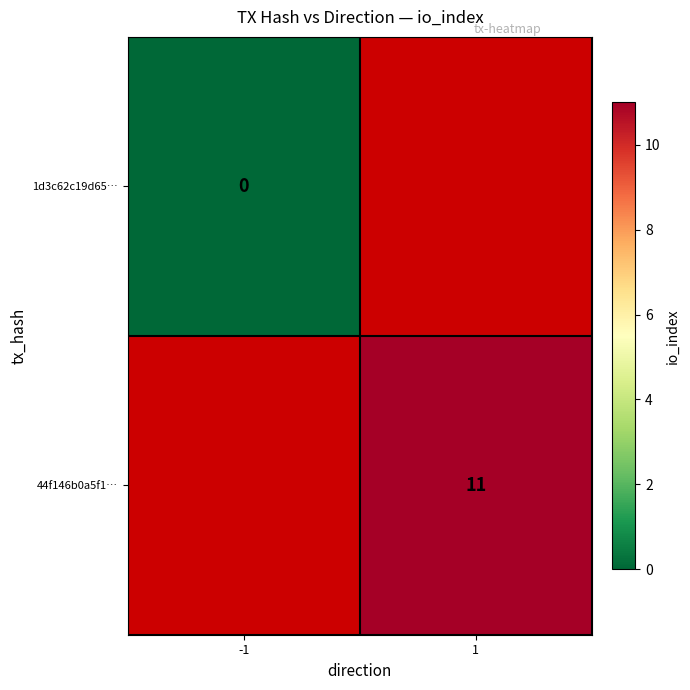

Is it true that 44f146b0a5f1… equals 11 at 1?

True